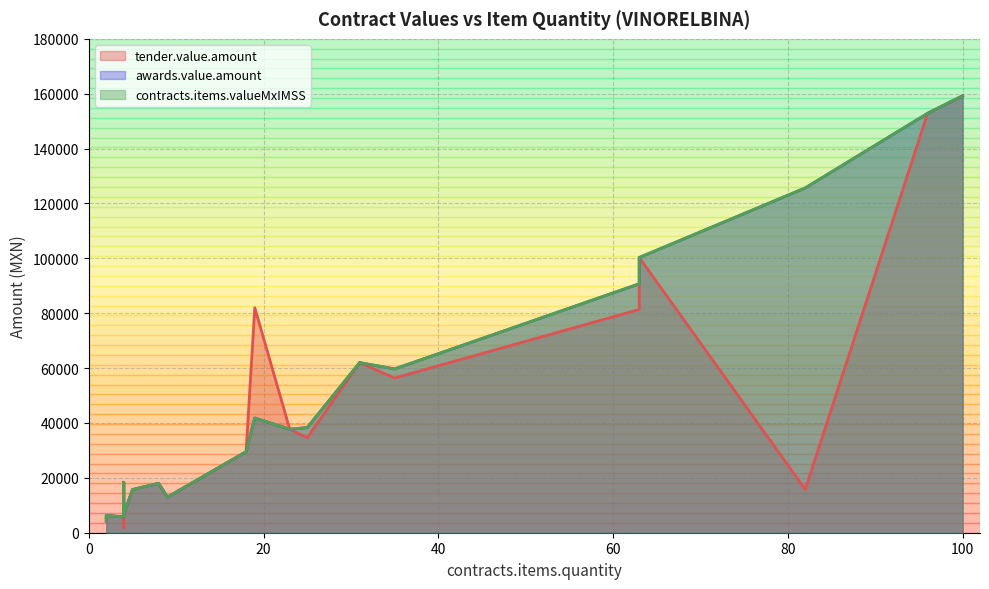

Which series changed the most between 35 and 18?

awards.value.amount